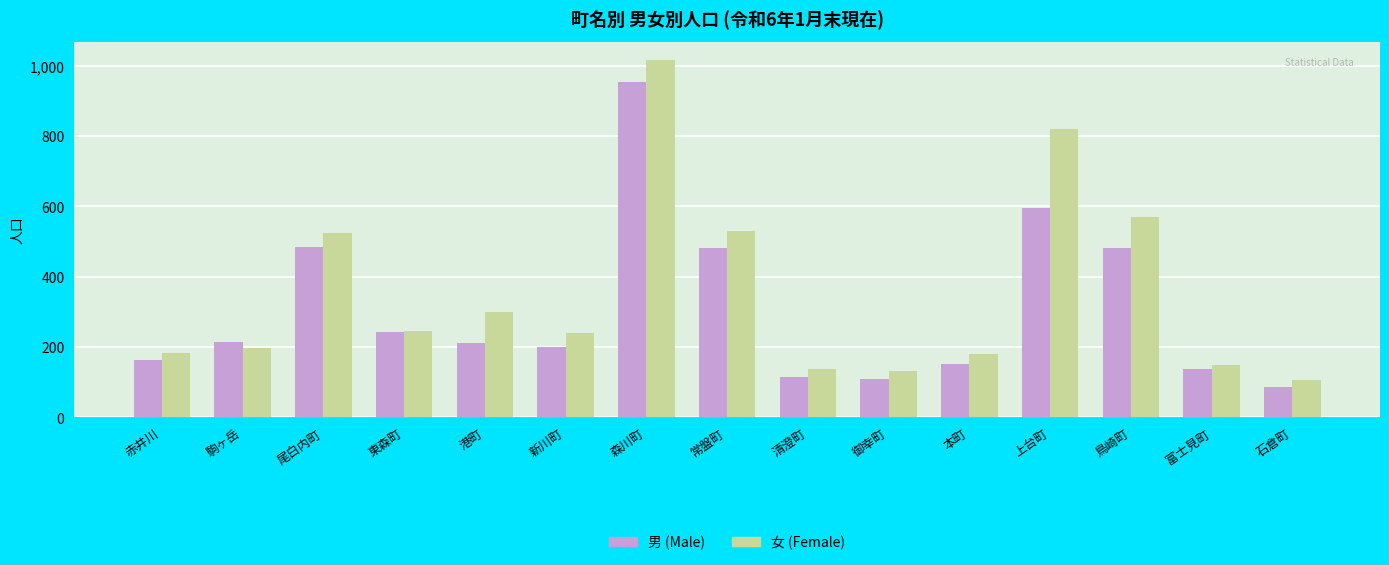

What is the label of the 12th bar from the right?

東森町